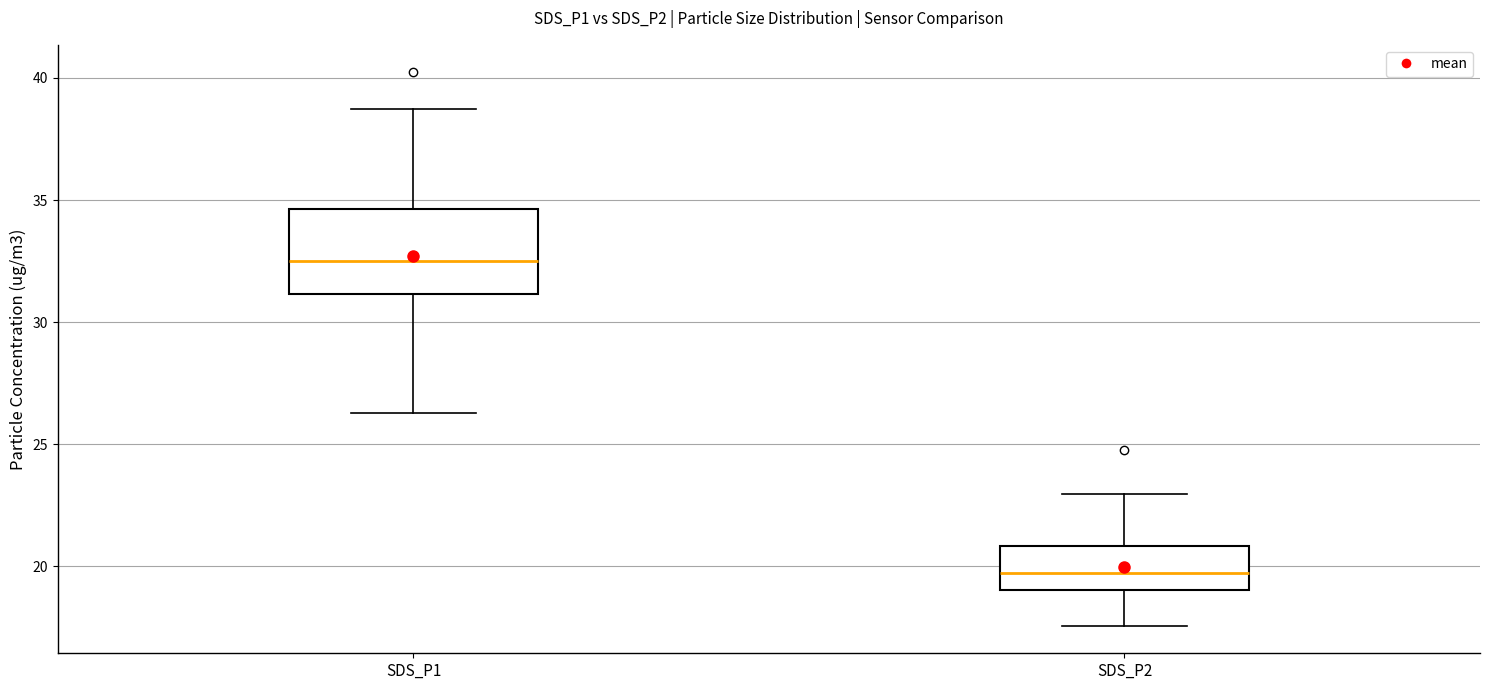

Where does the median line of the box for SDS_P1 sit on the y-axis? The values are not printed on the chart, so give them approximately, as read against the axis.

32.5